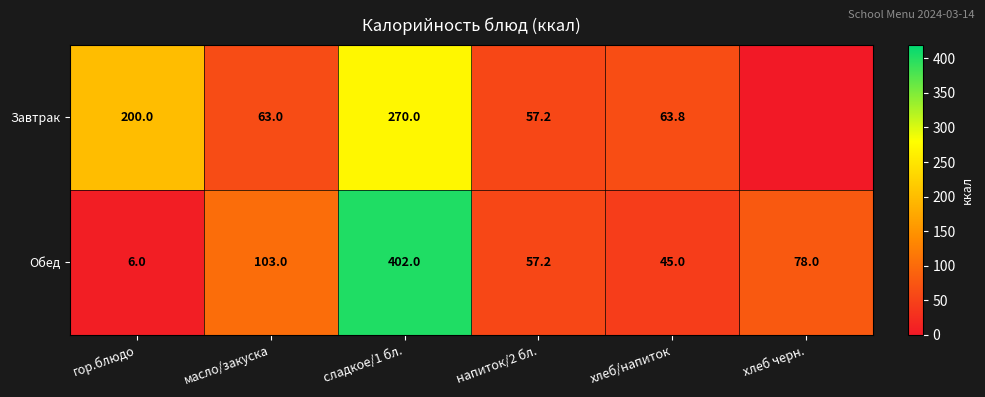

Is it true that Обед equals 6.0 at гор.блюдо?

True